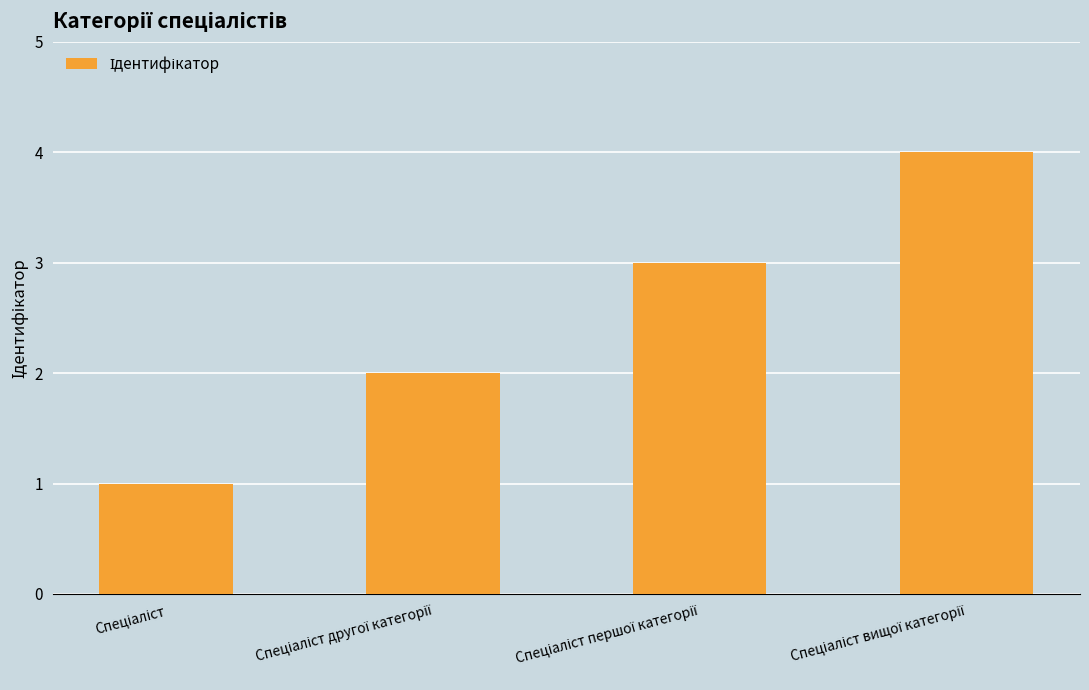

What is the greatest value displayed?

4